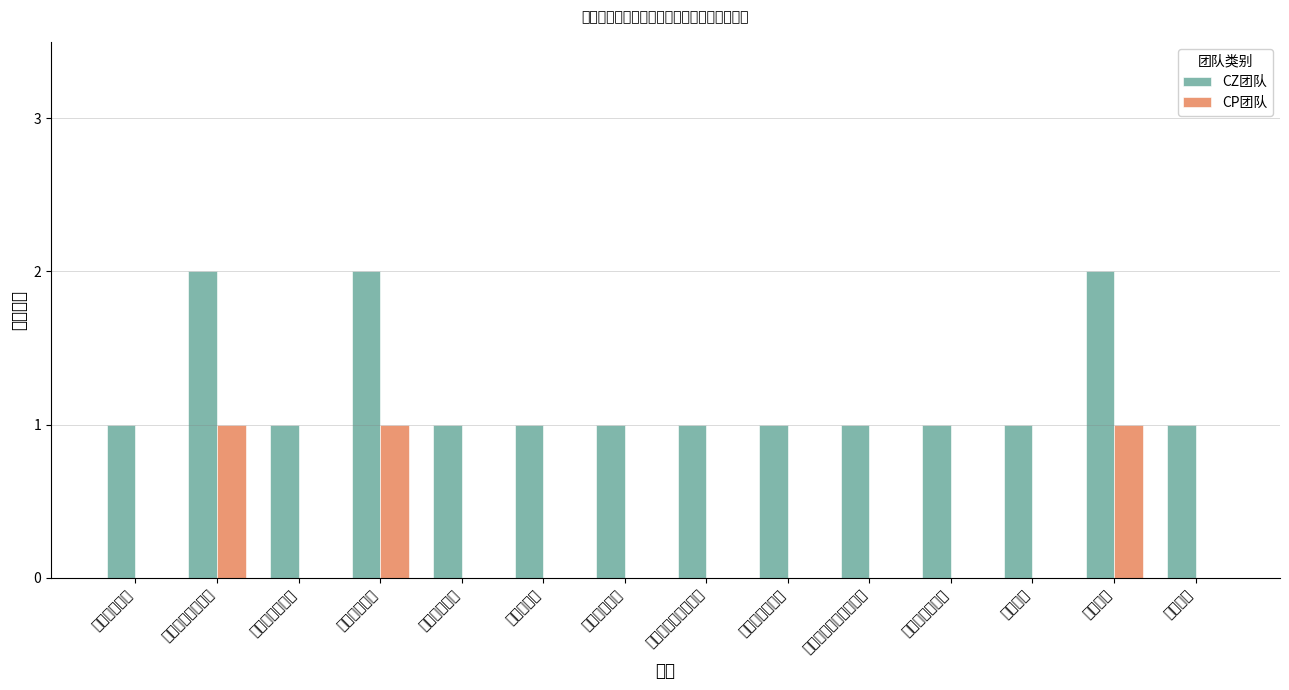

Reading left to right, transcribe all the data shown in this chart.

CZ团队: 1	2	1	2	1	1	1	1	1	1	1	1	2	1
CP团队: 0	1	0	1	0	0	0	0	0	0	0	0	1	0